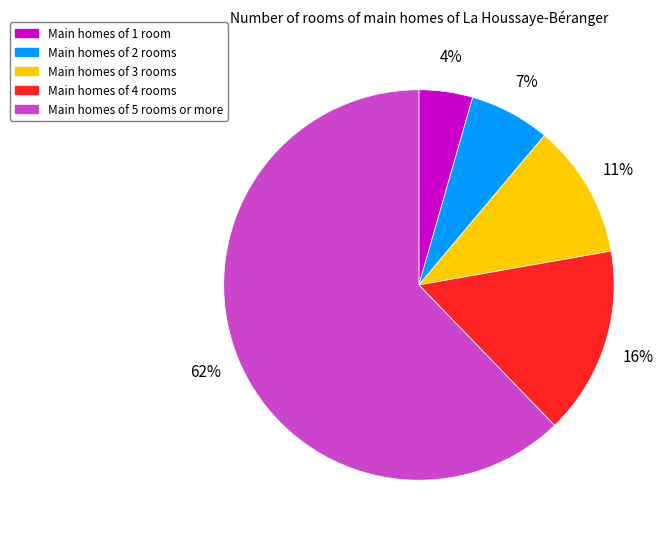

To the nearest percent, what portion does Main homes of 3 rooms represent?

11%